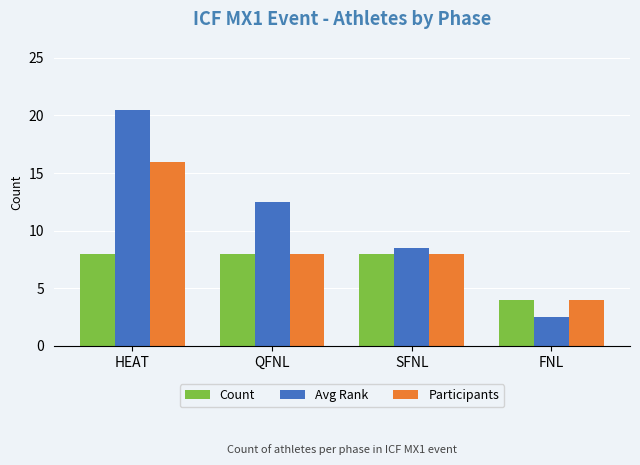

Which series has the largest range (max minus min)?

Avg Rank